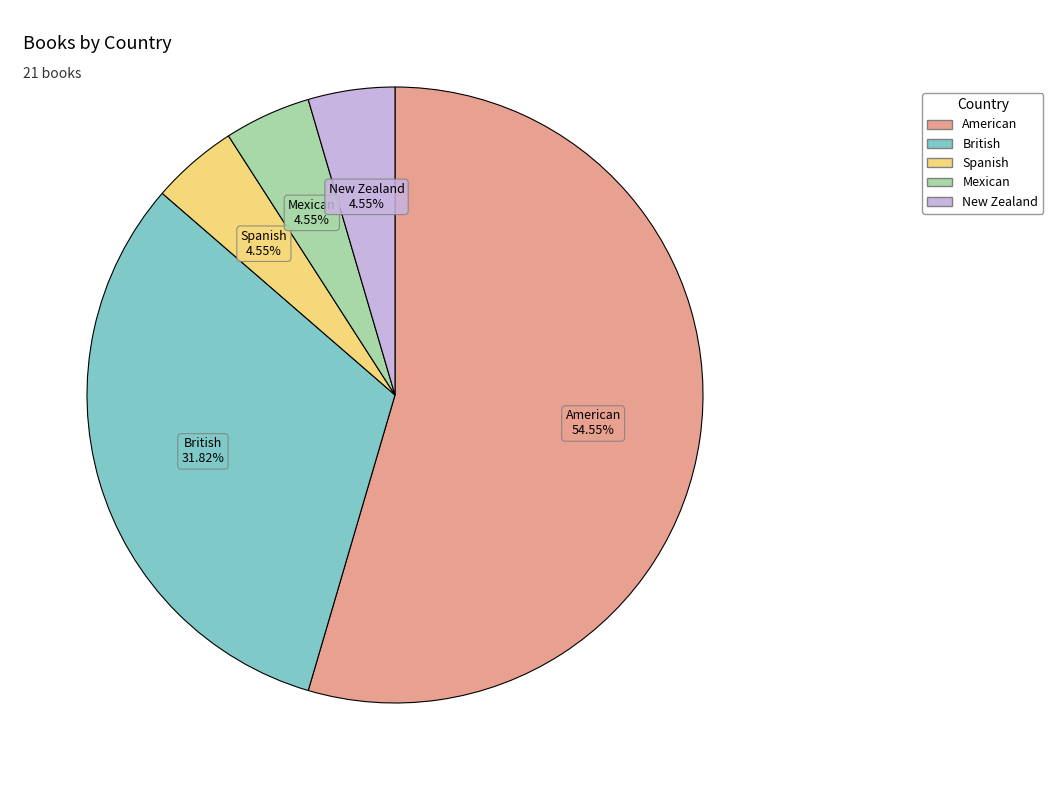

What is the largest slice in the pie chart?

American